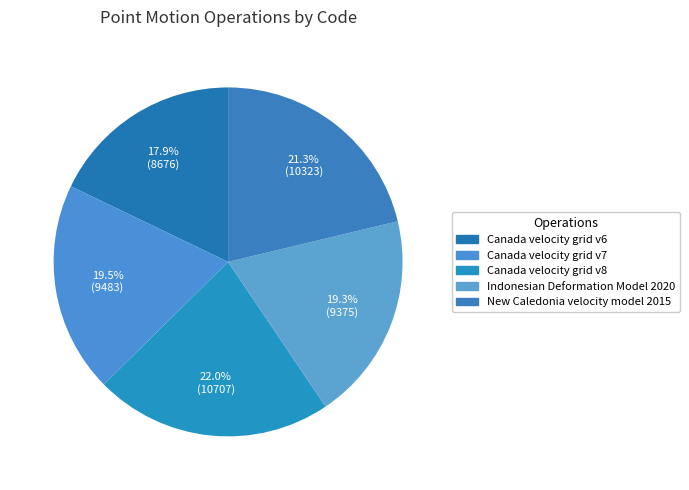

What is the smallest slice in the pie chart?

Canada velocity grid v6